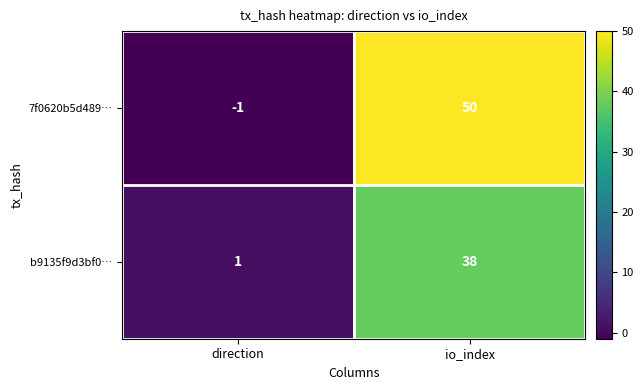

Count the number of categories in the chart.

2